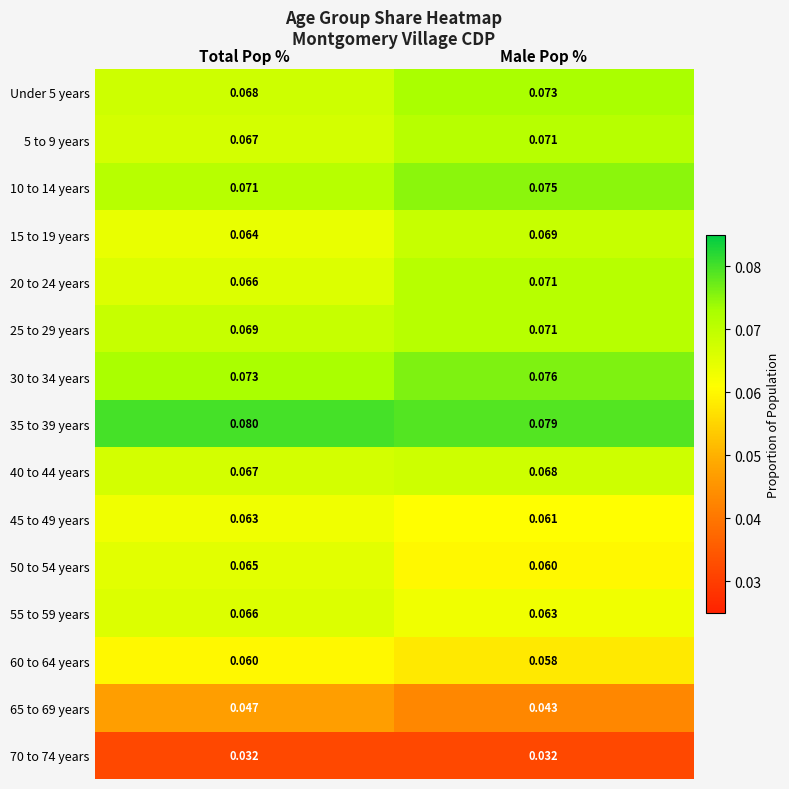

At which label is 5 to 9 years closest to 0?

Total Pop %